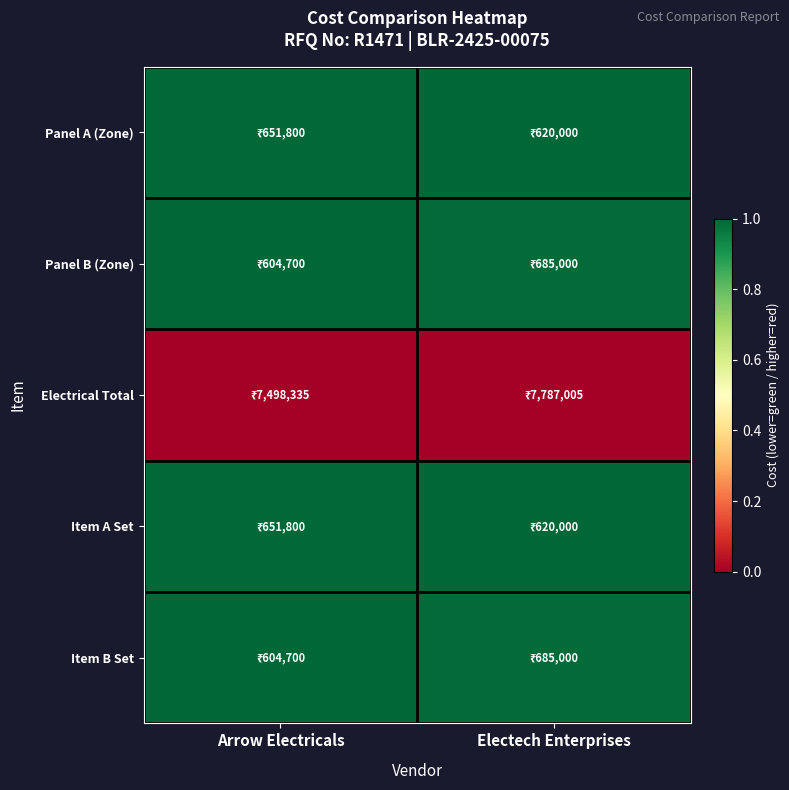

Reading right to left, extract all data points from this chart.

Panel A (Zone): Electech Enterprises=1.0	Arrow Electricals=1.0
Panel B (Zone): Electech Enterprises=1.0	Arrow Electricals=1.0
Electrical Total: Electech Enterprises=0.0	Arrow Electricals=0.0
Item A Set: Electech Enterprises=1.0	Arrow Electricals=1.0
Item B Set: Electech Enterprises=1.0	Arrow Electricals=1.0